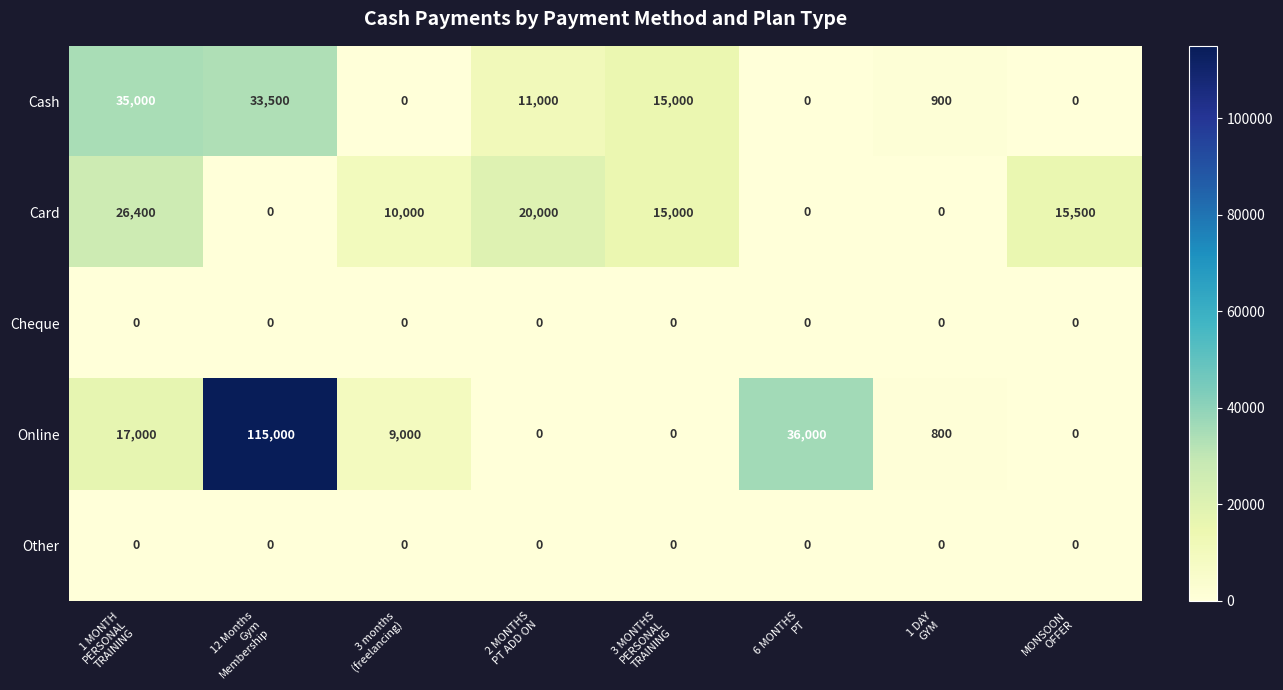

Which series has the largest range (max minus min)?

Online